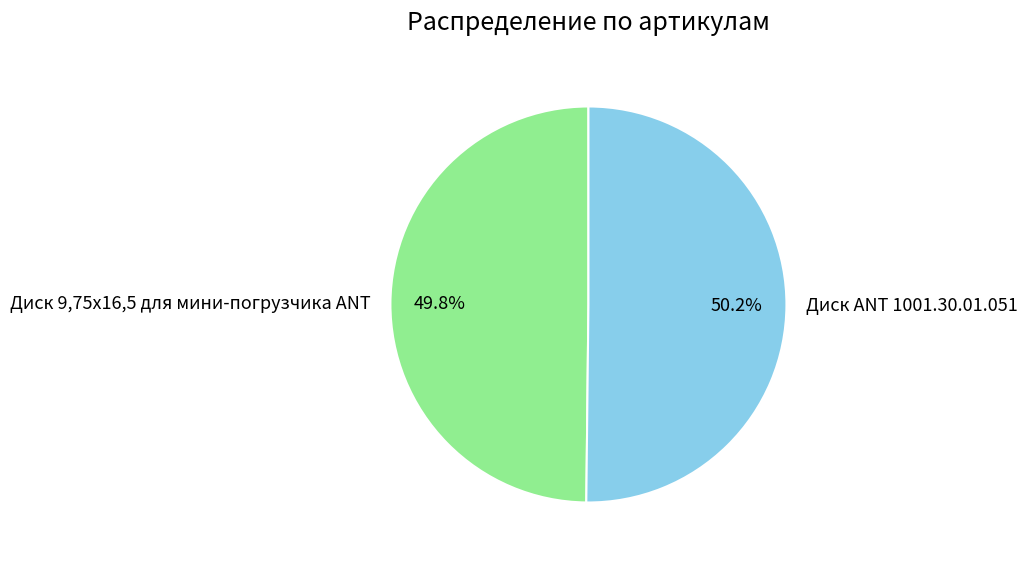

How many slices are in this pie chart?

2